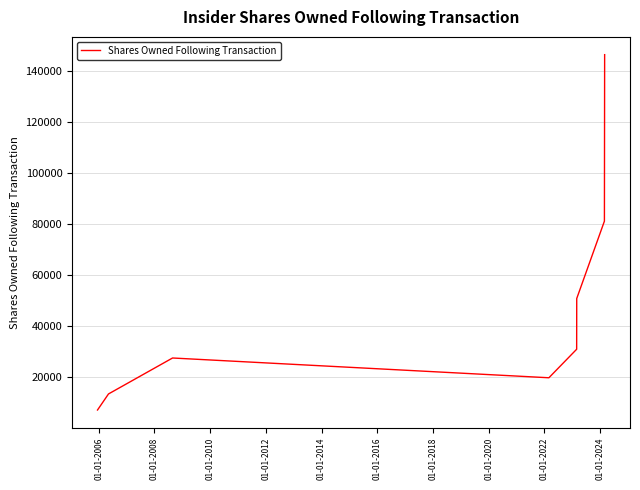

What is the average value?

47112